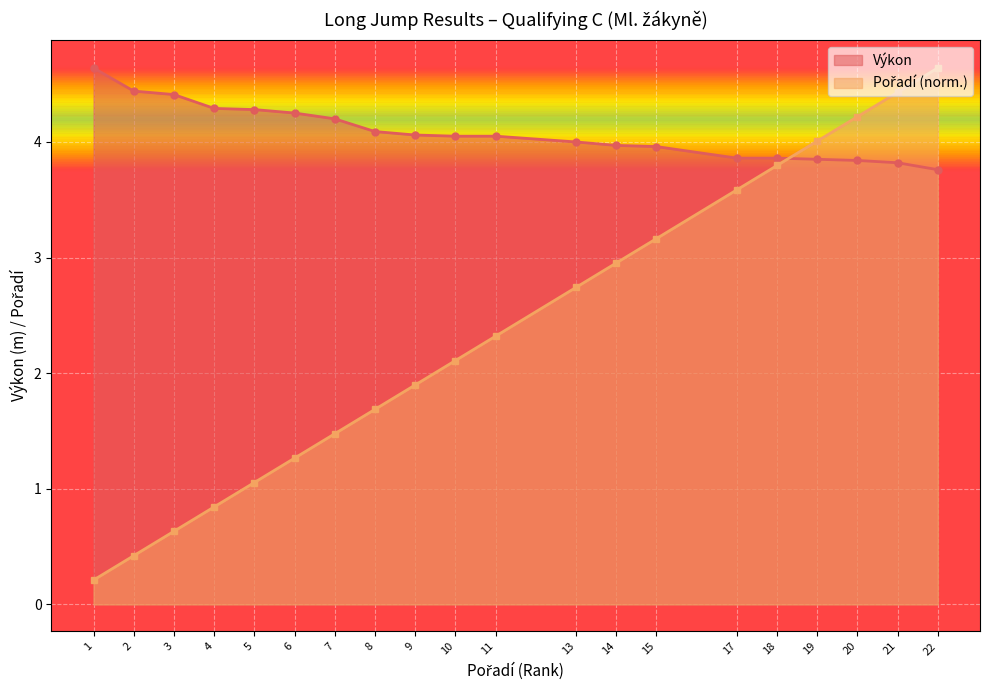

How many times do Pořadí and Výkon cross each other?

1